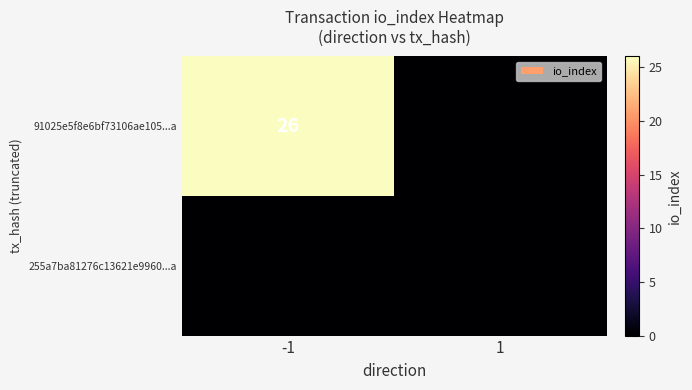

True or false: 91025e5f8e6bf73106ae105...a has a value of 26 at -1.

True